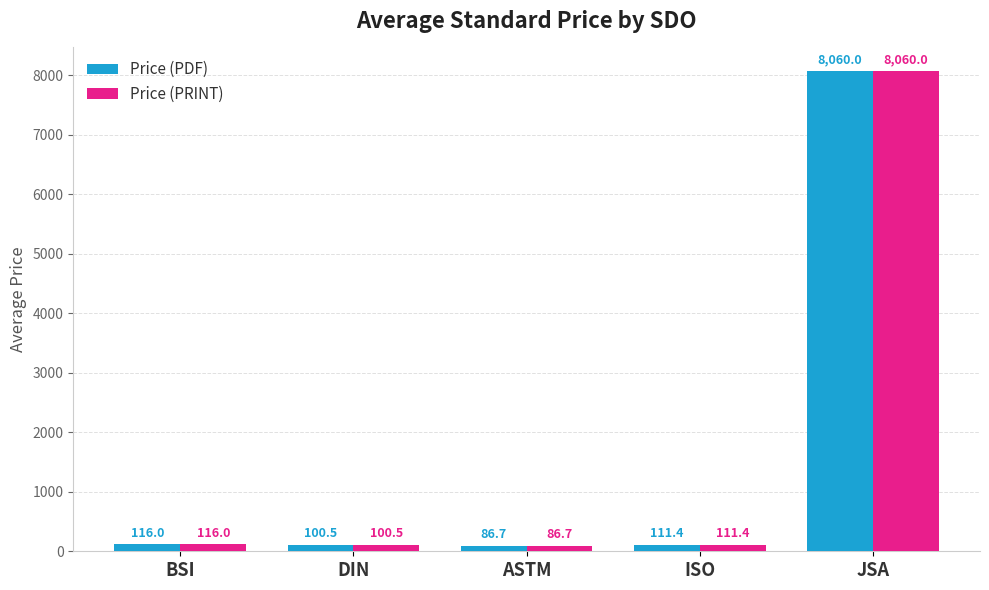

Reading left to right, transcribe all the data shown in this chart.

Price (PDF): 116.0	100.5	86.7	111.4	8060.0
Price (PRINT): 116.0	100.5	86.7	111.4	8060.0